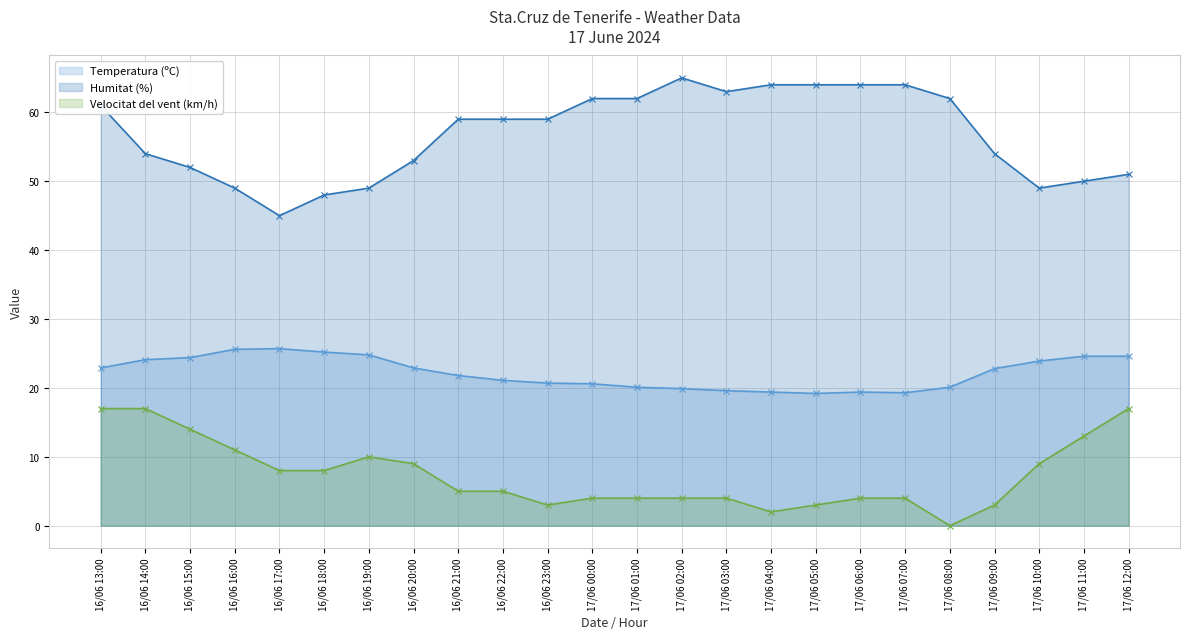

What is the maximum value for Temperatura (ºC) (line)?

25.7